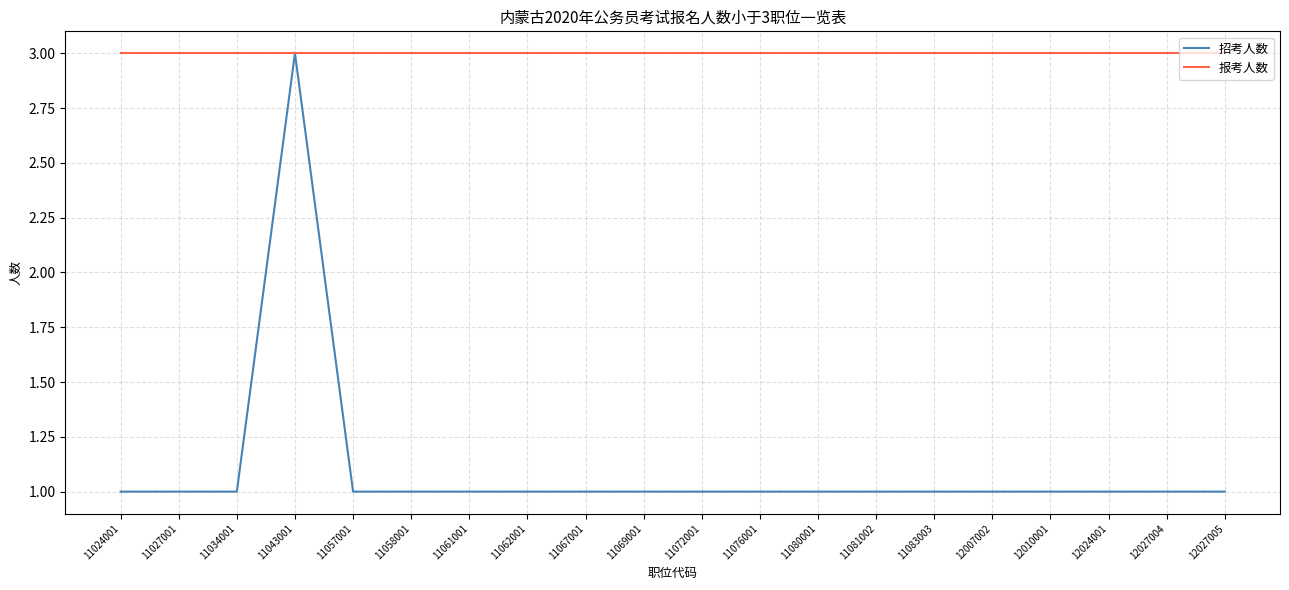

What are all the series names shown in the legend?

招考人数, 报考人数